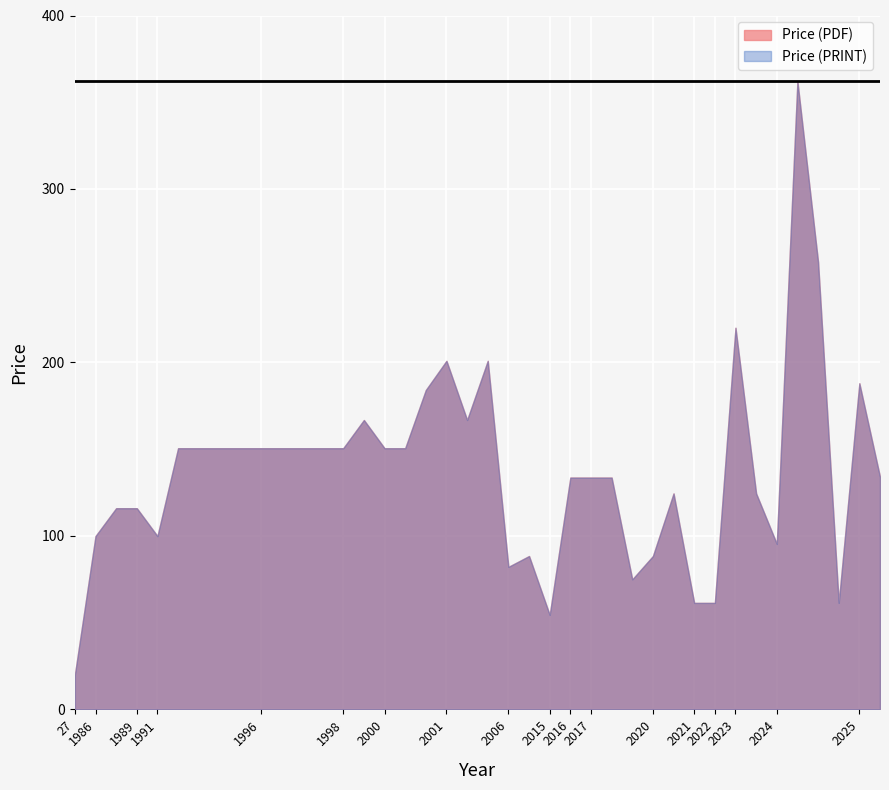

Between 2020 and 1998, which is larger?

1998